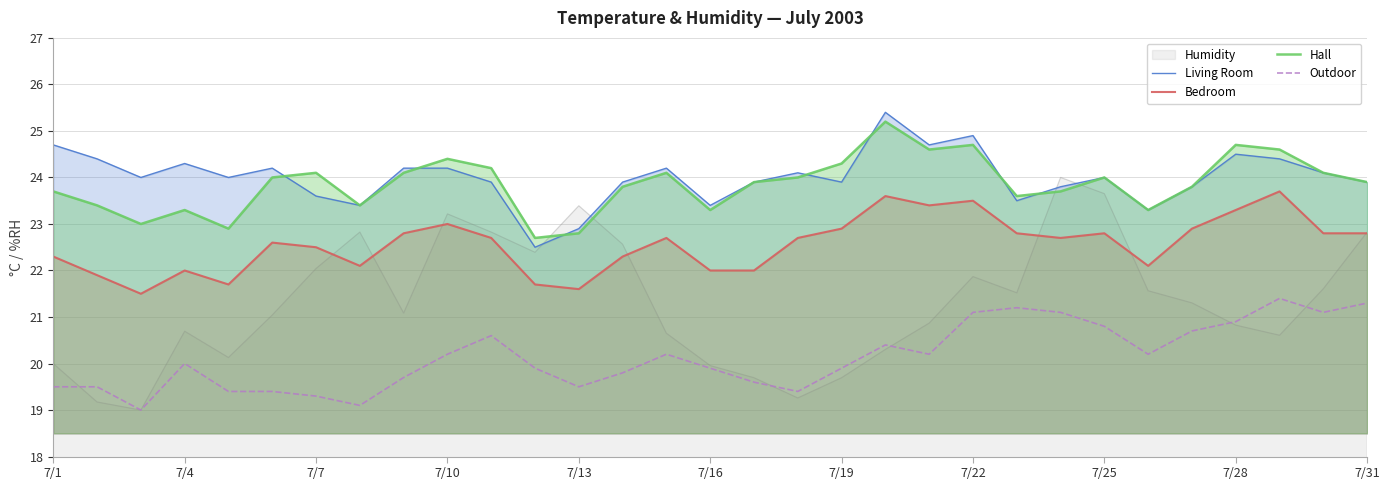

How many values in the Bedroom series are below 22?

5